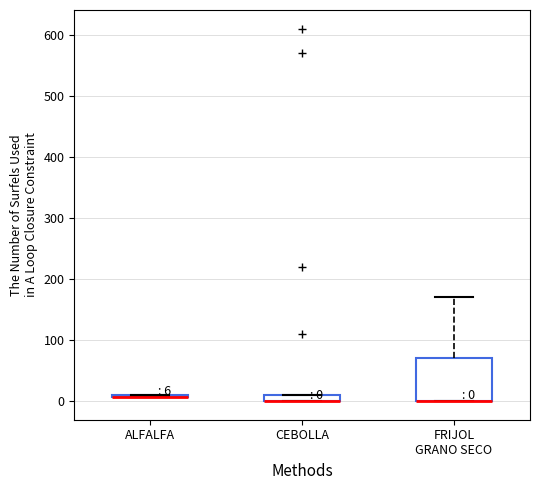

Comparing the boxes themselves (not the whiskers), which one is the tallest?

FRIJOL GRANO SECO